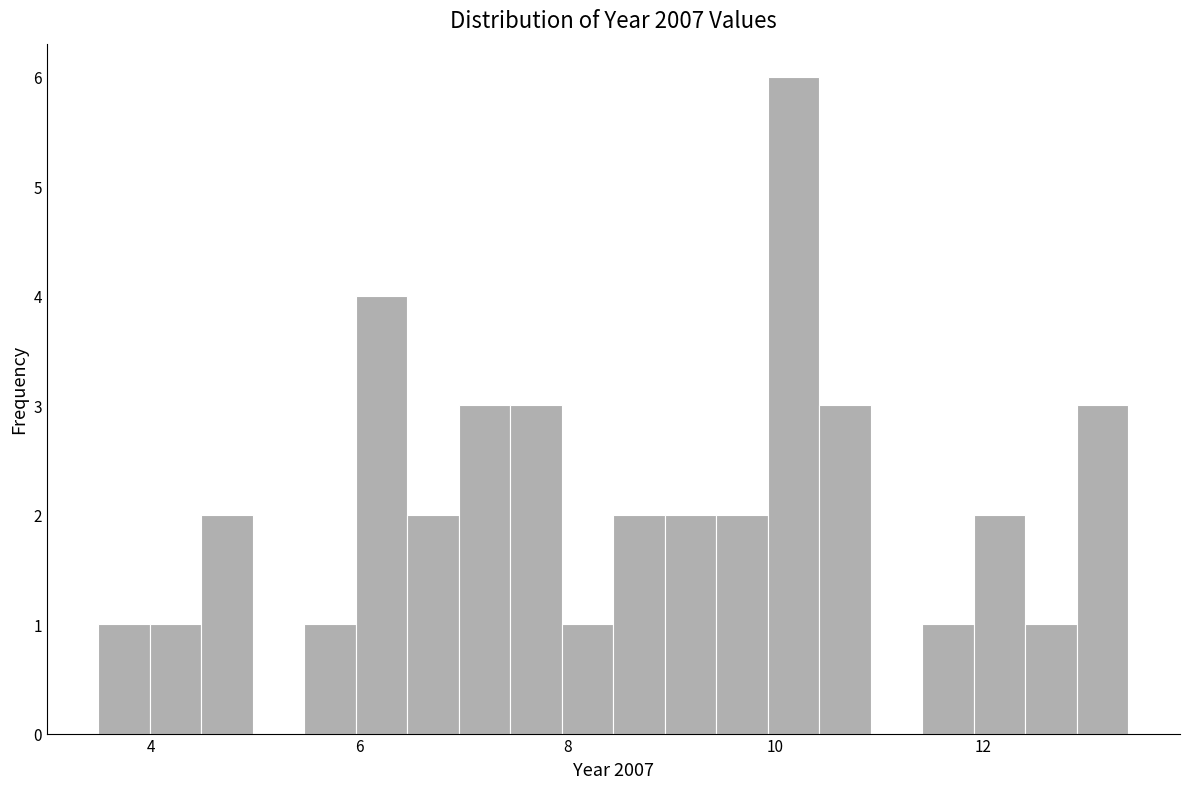

Around what value on the x-axis is the tallest bar? Give the approximate position of its centre, as read against the axis.

10.2